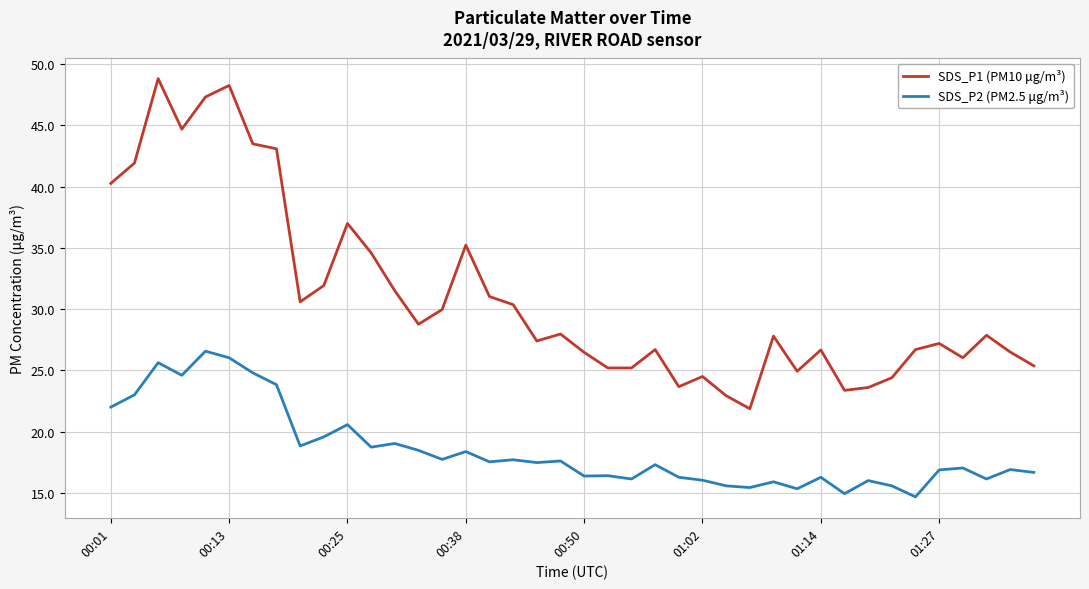

Which series has the largest total across all categories?

SDS_P1 (PM10 μg/m³)